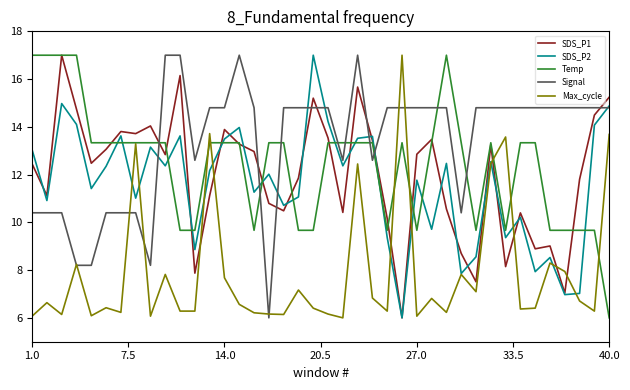

True or false: Signal and Temp cross at least once.

True